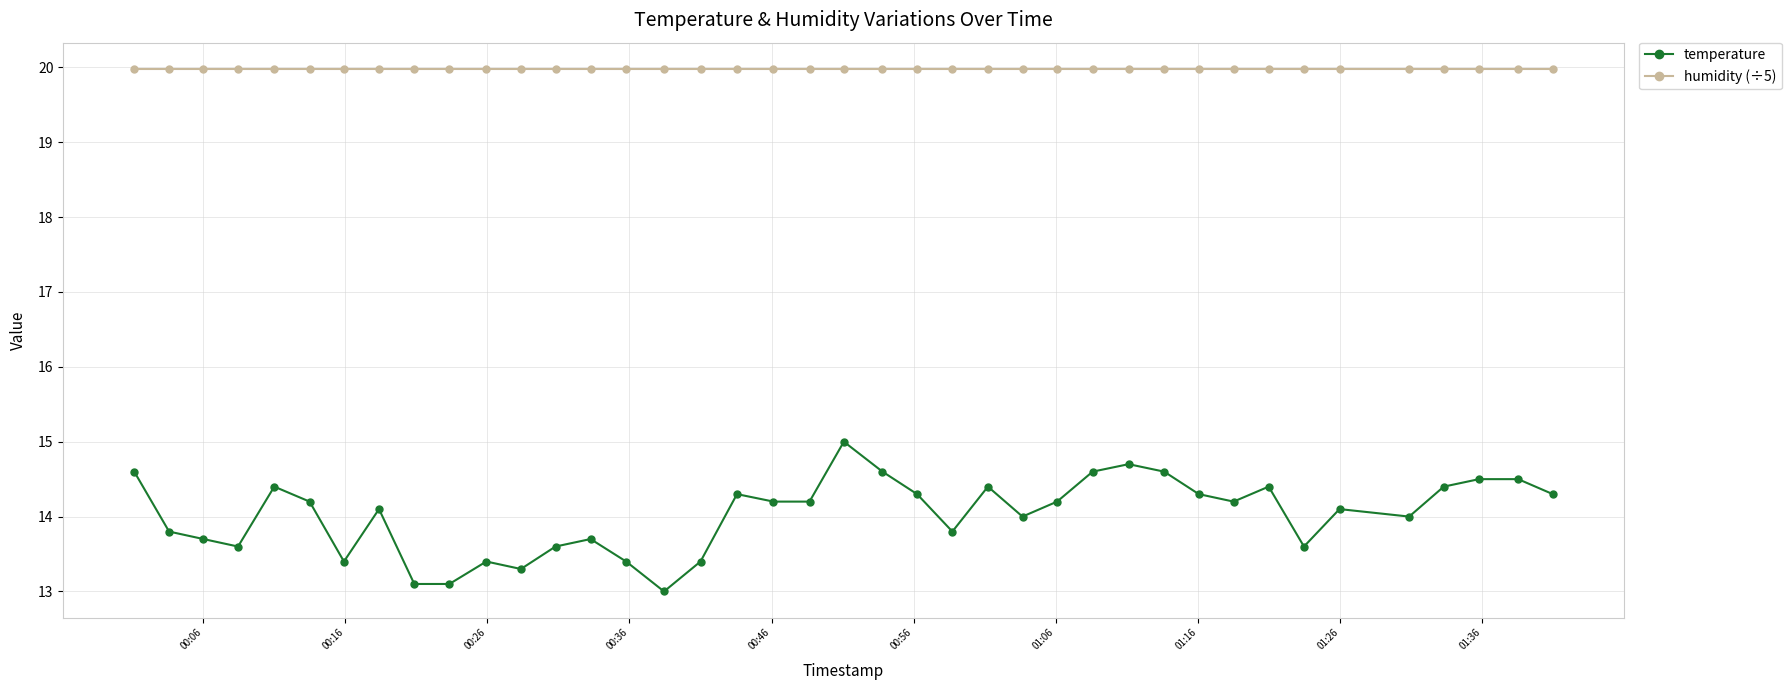

True or false: humidity (÷5) and temperature intersect in this chart.

False